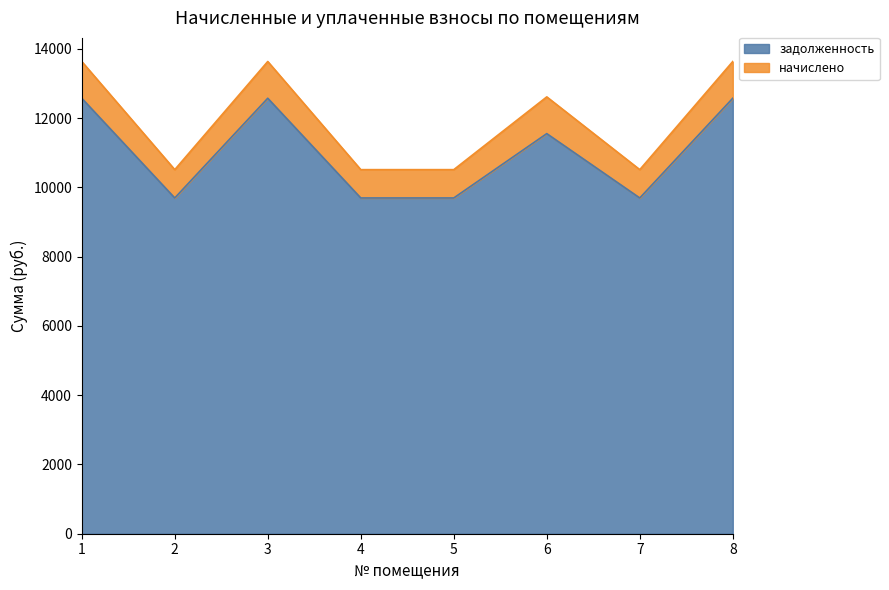

List the labels in order of value, smallest first.

2, 4, 5, 7, 6, 1, 3, 8